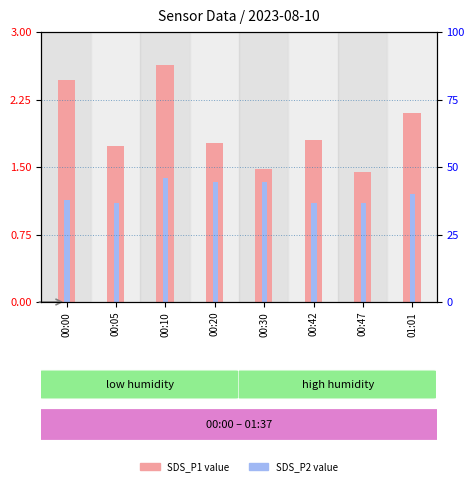

Rank the series by their average value, from highest to lowest.

SDS_P1, SDS_P2